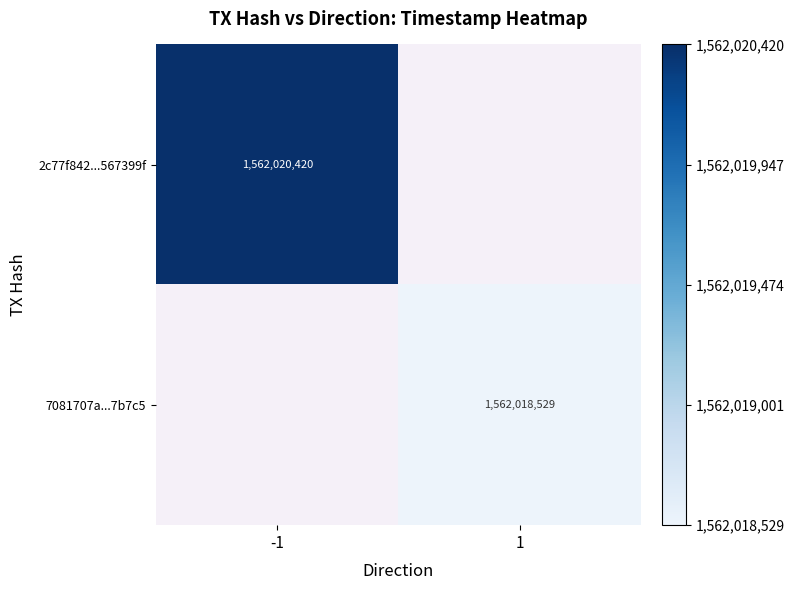

Is the value of 7081707a...7b7c5 at 1 greater than the value of 2c77f842...567399f at -1?

No